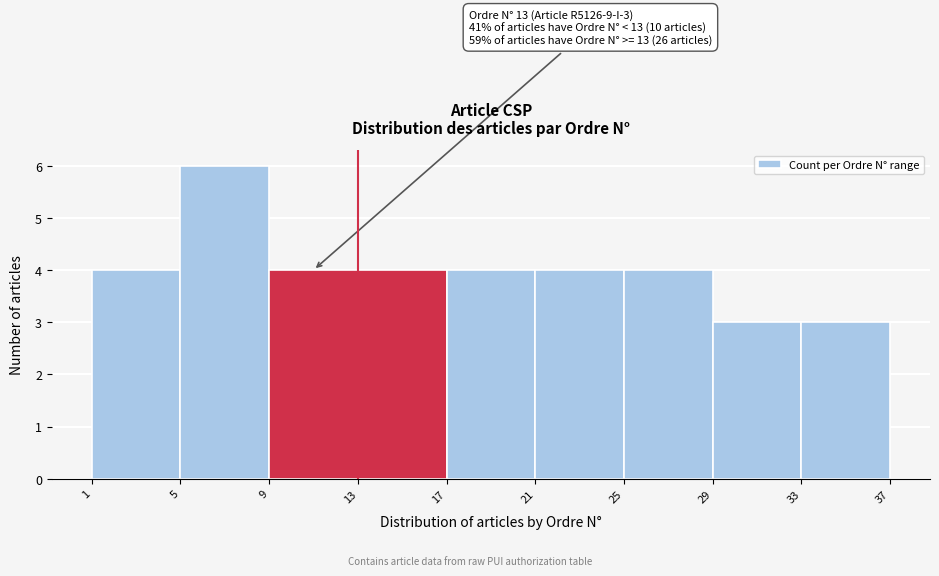

Over which range of the x-axis is the bar tallest?

5 to 9